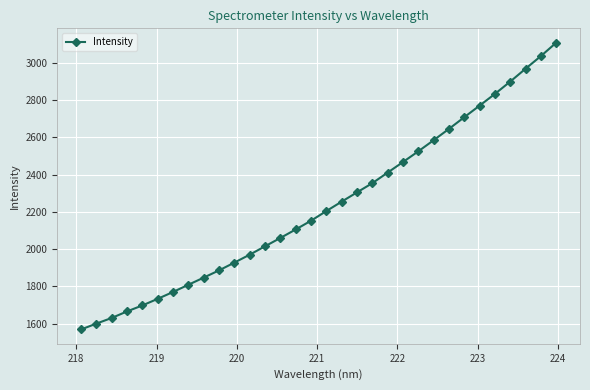

What is the sum of all values?

71509.5